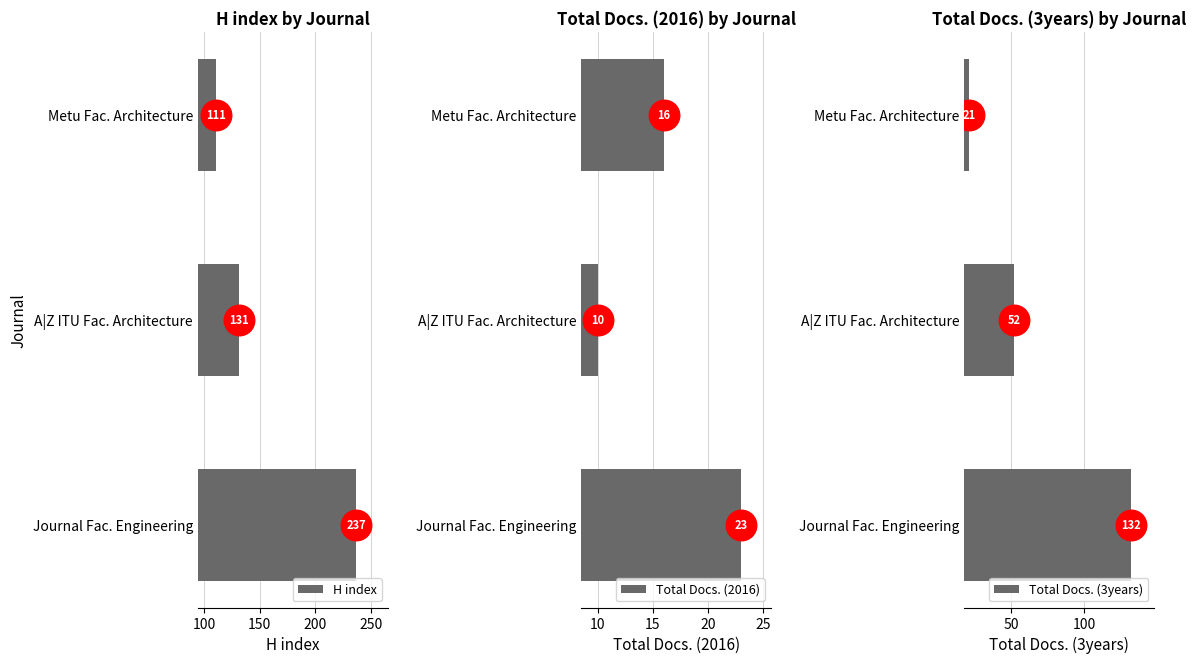

The value of H index at Journal Fac. Engineering is 237. True or false?

True